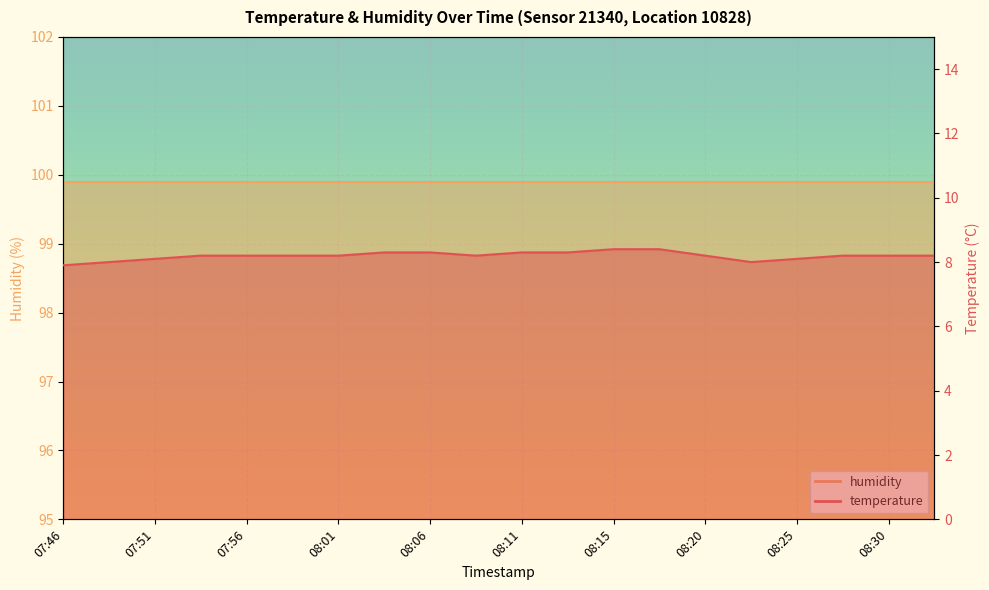

Approximately how many times larger is the value at 08:13 compared to 08:25?

1.0